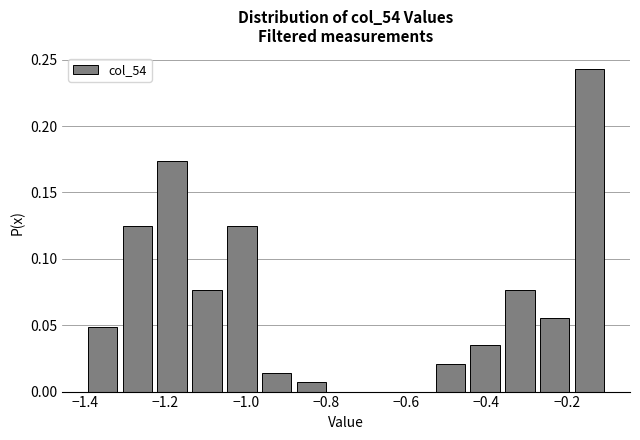

Reading left to right, list every bar in this chart as the range it spans on the x-axis followed by its height. Neither the bar edges nor the heights are printed on the chart, so give them approximately, as read against the axes.

-1.40 to -1.32: 0.050
-1.32 to -1.22: 0.125
-1.22 to -1.14: 0.175
-1.14 to -1.06: 0.075
-1.06 to -0.96: 0.125
-0.96 to -0.88: 0.015
-0.88 to -0.80: 0.005
-0.80 to -0.70: 0
-0.70 to -0.62: 0
-0.62 to -0.54: 0
-0.54 to -0.44: 0.020
-0.44 to -0.36: 0.035
-0.36 to -0.28: 0.075
-0.28 to -0.18: 0.055
-0.18 to -0.10: 0.245